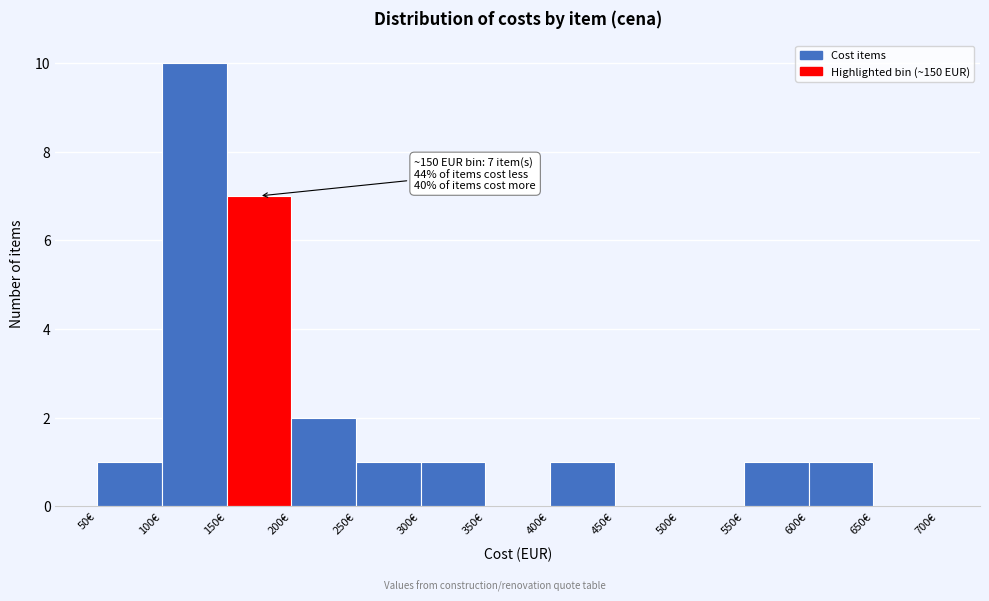

Over which range of the x-axis is the bar tallest?

100 to 150